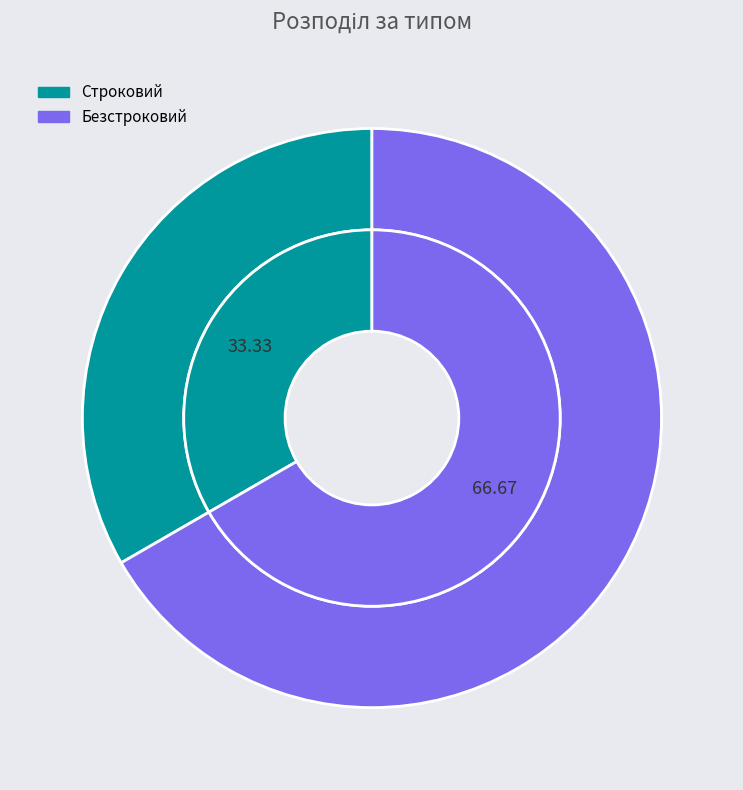

What is the majority slice?

Безстроковий